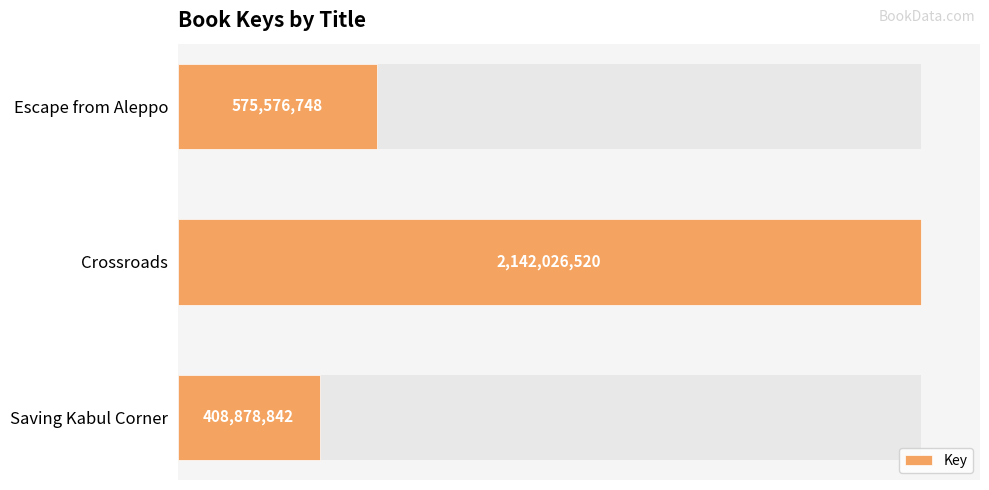

Reading left to right, what are all the values shown in this chart?

0.0=575576748	0.5=2142026520	1.0=408878842